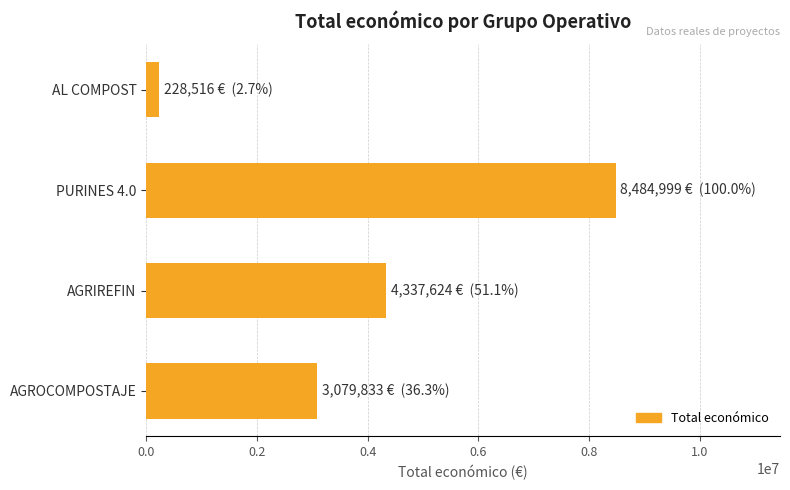

Approximately how many times larger is the value at AGRIREFIN compared to AGROCOMPOSTAJE?

1.4